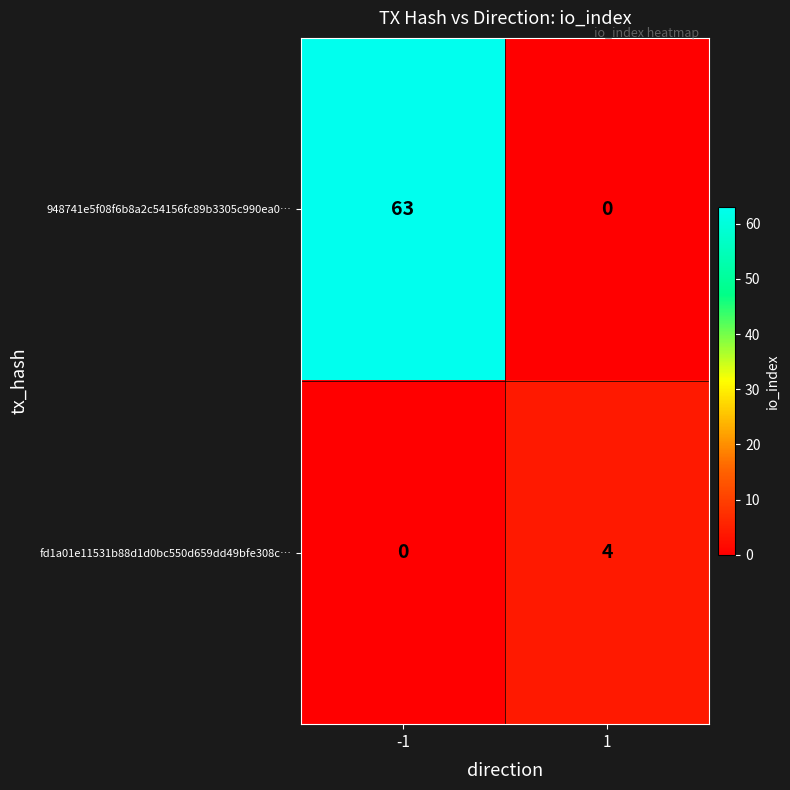

Which series has the largest range (max minus min)?

948741e5f08f6b8a2c54156fc89b3305c990ea0…